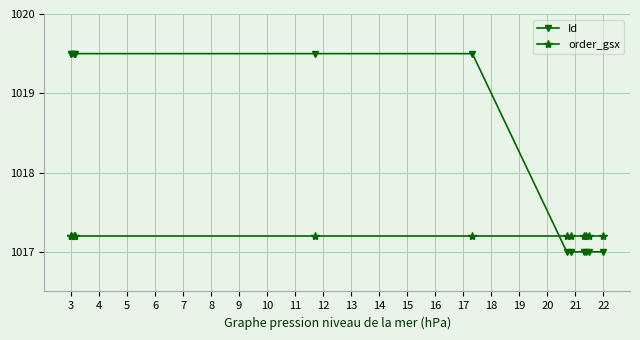

List the series in order of their overall mean, lowest first.

order_gsx, Id